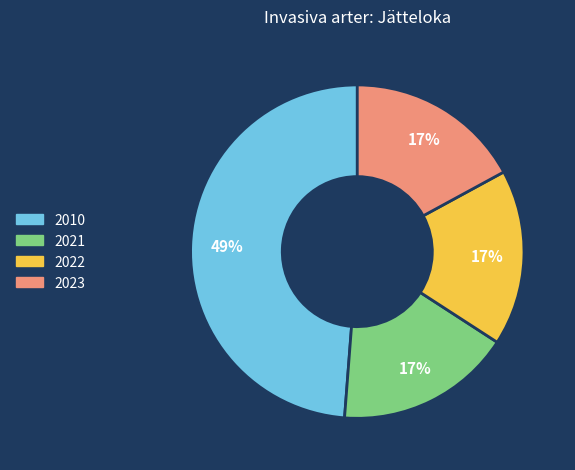

Approximately how many times larger is the value at 2010 compared to 2023?

2.9